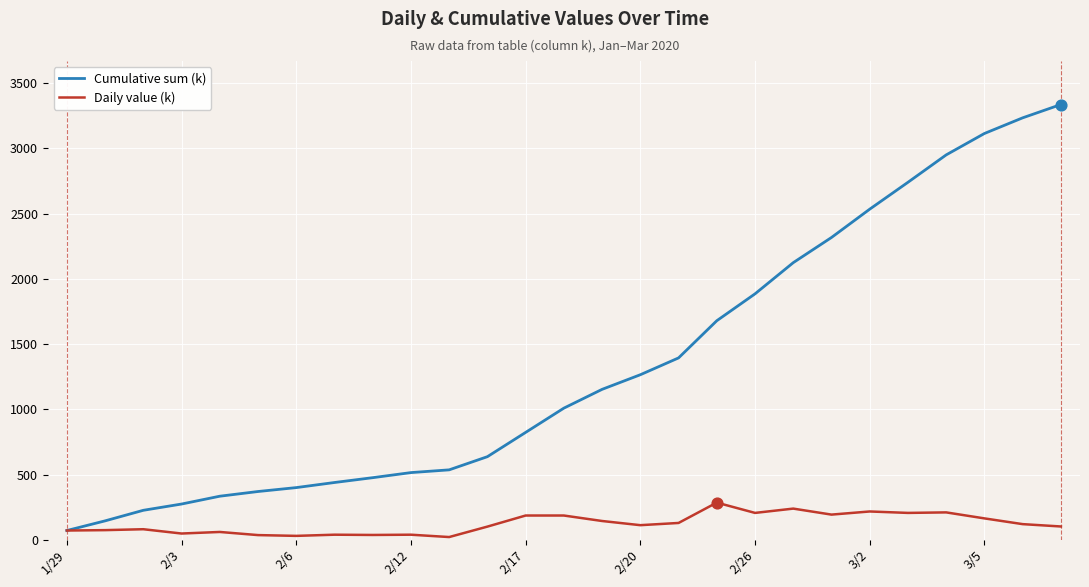

Which series has the largest total across all categories?

Cumulative sum (k)